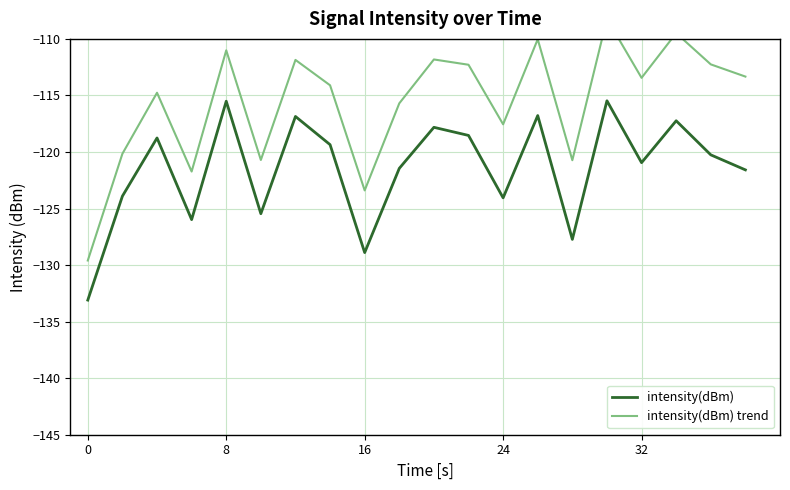

What is the minimum value for intensity(dBm)?

-133.1